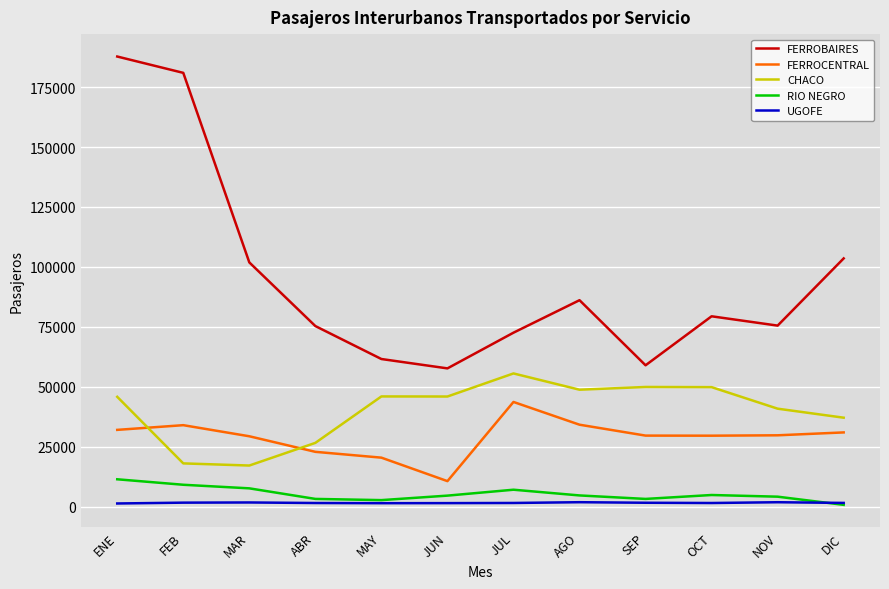

At which category does FERROBAIRES reach its first local valley?

JUN